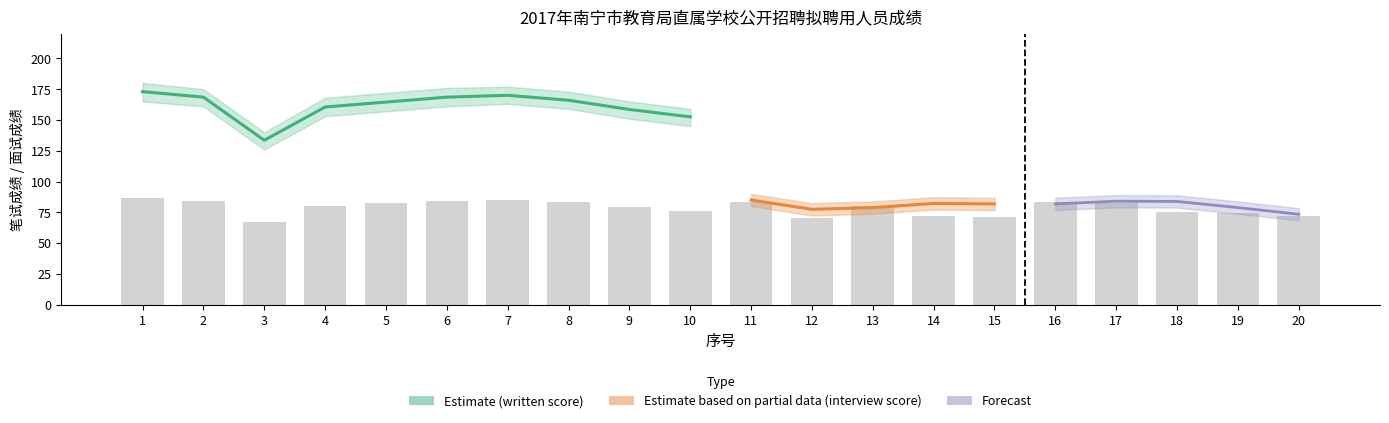

Between 10 and 15, which series saw the biggest shift?

written_score